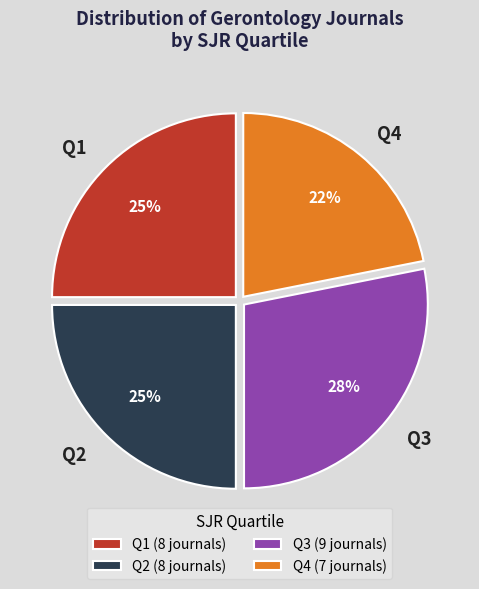

How many slices are in this pie chart?

4